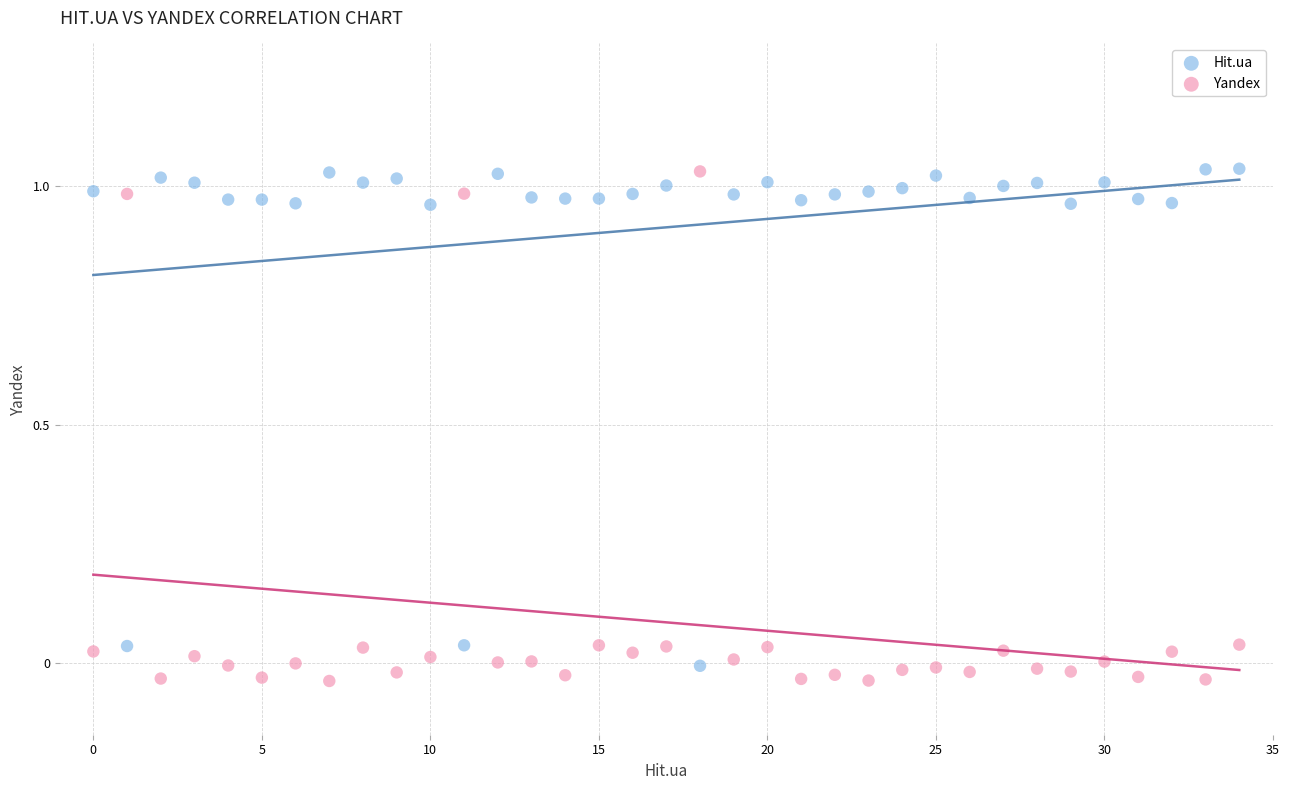

Across all data points, what is the range of Y values (max minus min)?

1.1